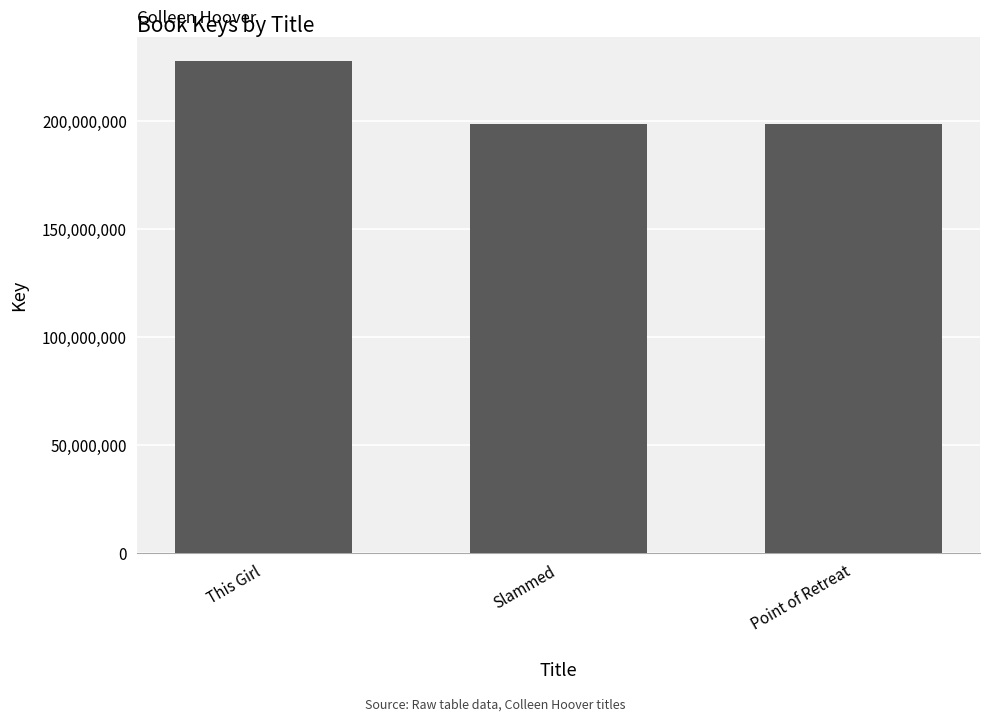

What value does the data have at This Girl, to the nearest 50?

227780000